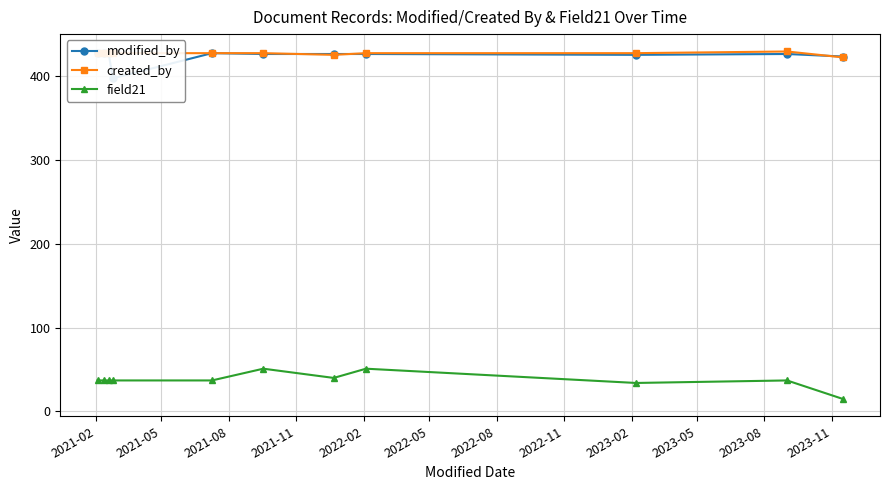

True or false: field21 and created_by intersect in this chart.

False